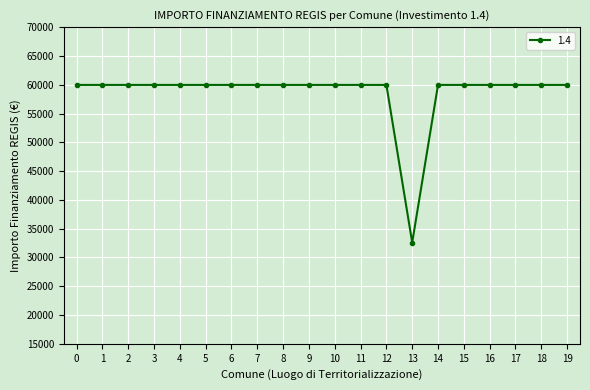

Reading right to left, what are all the values shown in this chart?

59966	59966	59966	59966	59966	59966	32589	59966	59966	59966	59966	59966	59966	59966	59966	59966	59966	59966	59966	59966